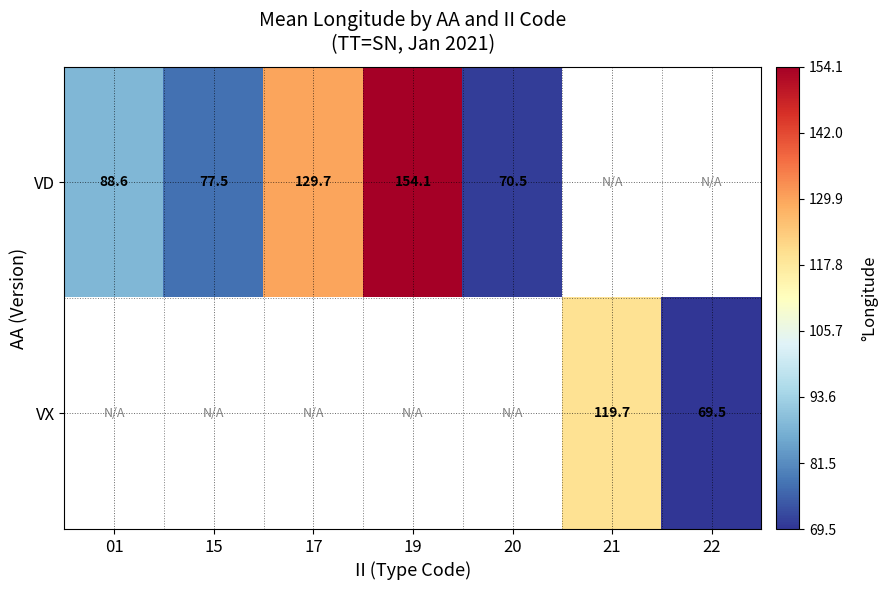

Is it true that VD equals 56.2 at 17?

False